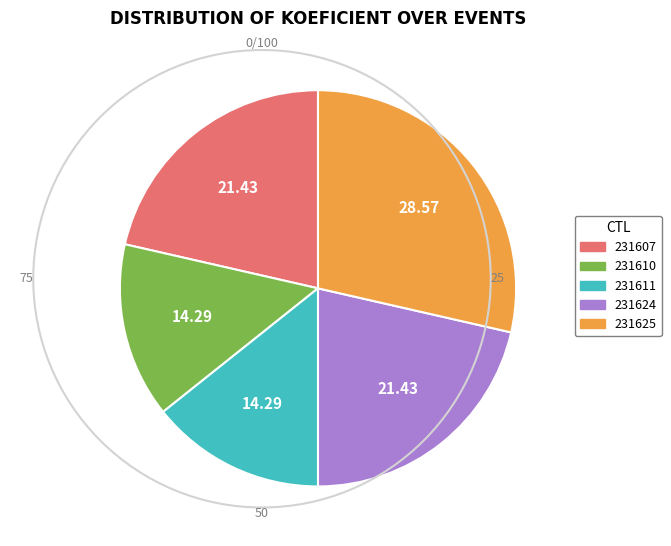

How many slices are in this pie chart?

5